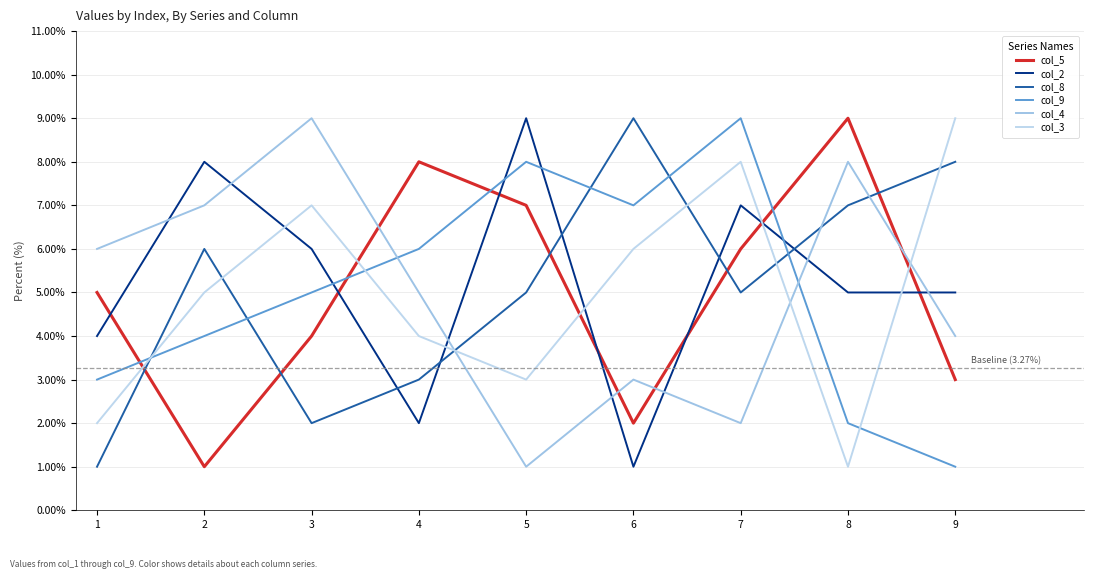

Reading left to right, list all the values displayed in this chart.

col_5: 5	1	4	8	7	2	6	9	3
col_2: 4	8	6	2	9	1	7	5	5
col_8: 1	6	2	3	5	9	5	7	8
col_9: 3	4	5	6	8	7	9	2	1
col_4: 6	7	9	5	1	3	2	8	4
col_3: 2	5	7	4	3	6	8	1	9